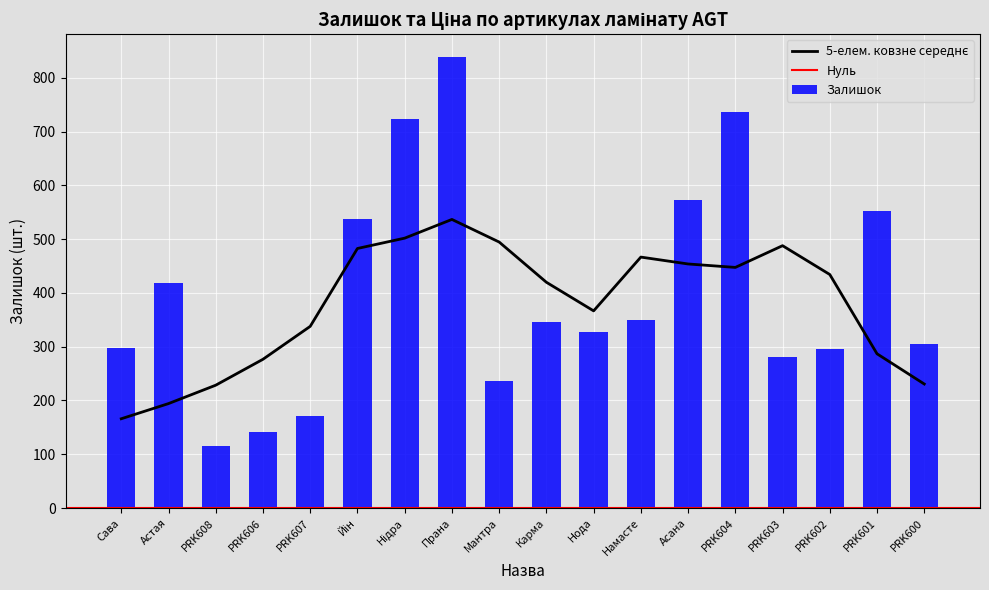

What is the difference between the values at Астая and Сава?

121